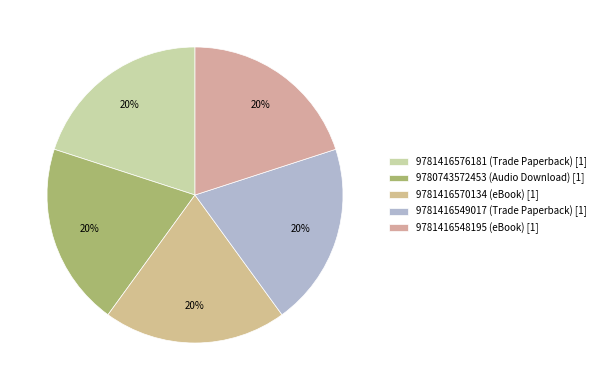

How many slices are in this pie chart?

5